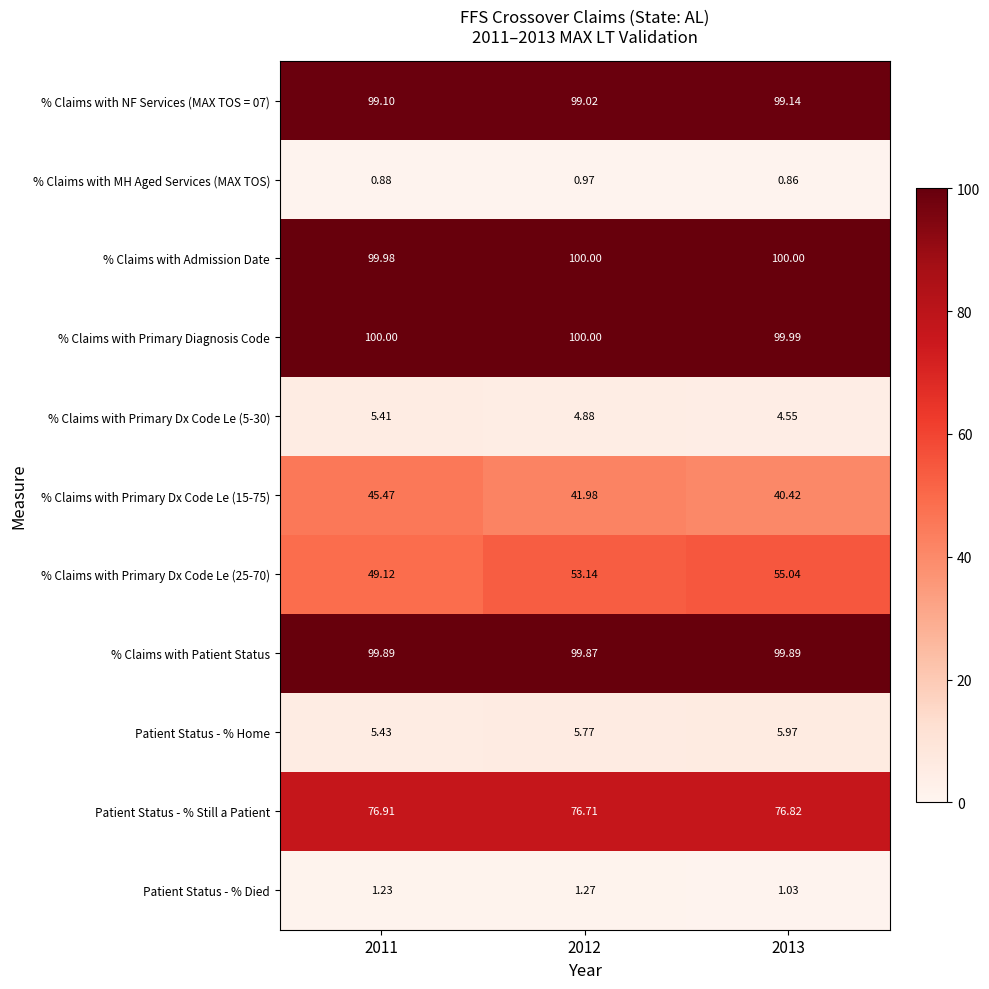

What is the difference between the highest and lowest values at 2011?

99.1